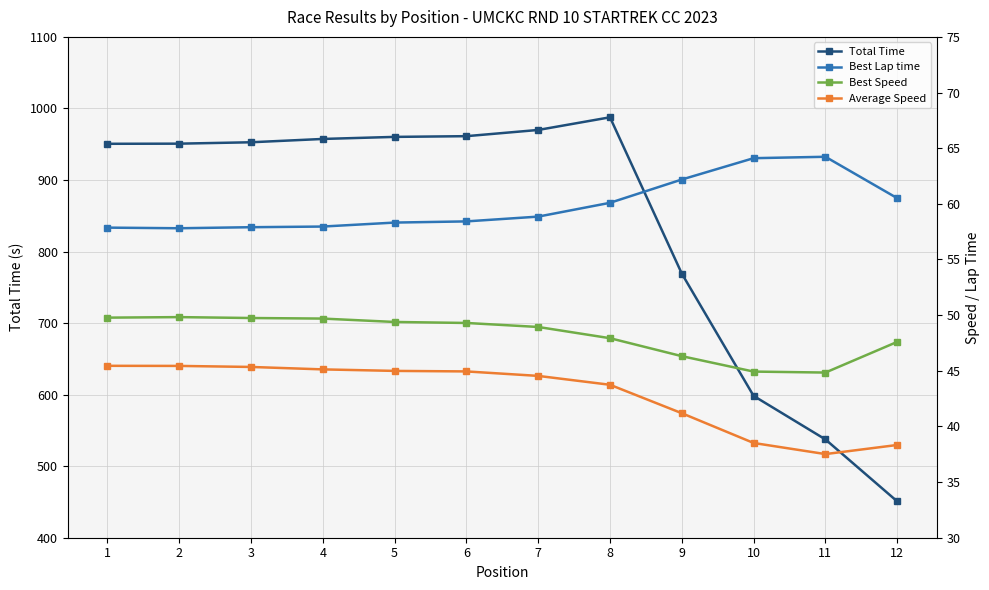

Reading right to left, transcribe all the data shown in this chart.

Total Time: 12=450.8	11=537.4	10=598.2	9=769.2	8=987.6	7=969.9	6=961.2	5=960.2	4=957.4	3=952.7	2=950.8	1=950.6
Best Lap time: 12=60.5	11=64.2	10=64.1	9=62.2	8=60.1	7=58.9	6=58.4	5=58.3	4=58.0	3=57.9	2=57.8	1=57.9
Best Speed: 12=47.6	11=44.8	10=44.9	9=46.3	8=47.9	7=48.9	6=49.3	5=49.4	4=49.7	3=49.7	2=49.8	1=49.8
Average Speed: 12=38.3	11=37.5	10=38.5	9=41.2	8=43.7	7=44.5	6=44.9	5=45.0	4=45.1	3=45.3	2=45.4	1=45.4